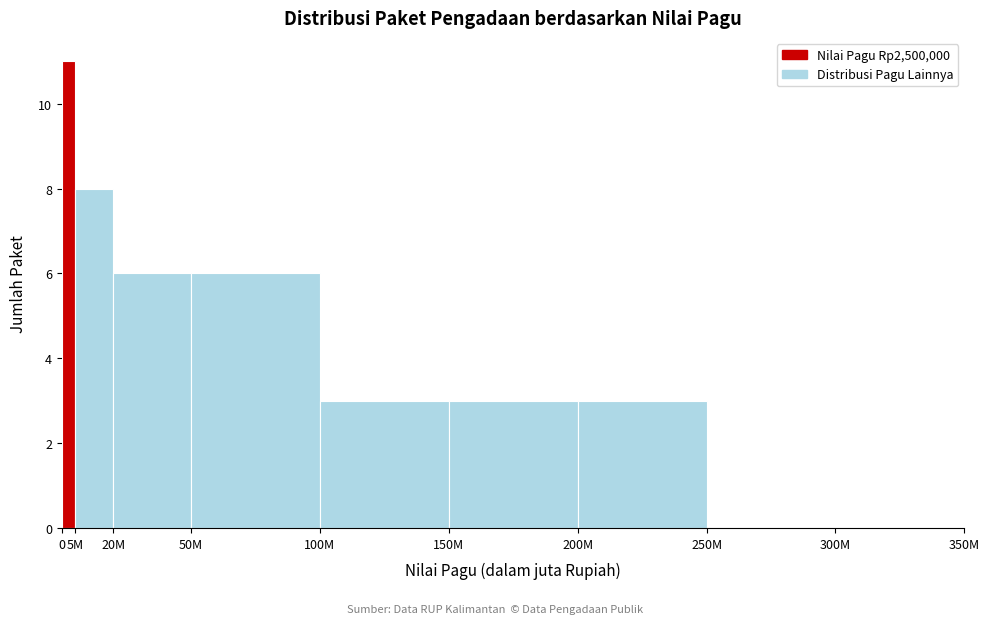

Reading left to right, extract all data points from this chart.

0=11	5M=8	20M=6	50M=6	100M=3	150M=3	200M=3	250M=0	300M=0